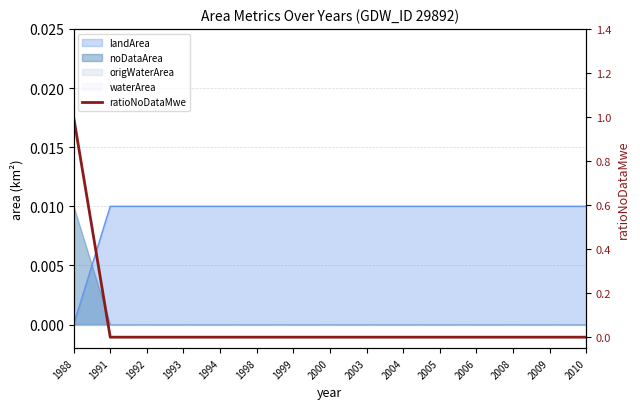

Does the chart have visible grid lines?

Yes